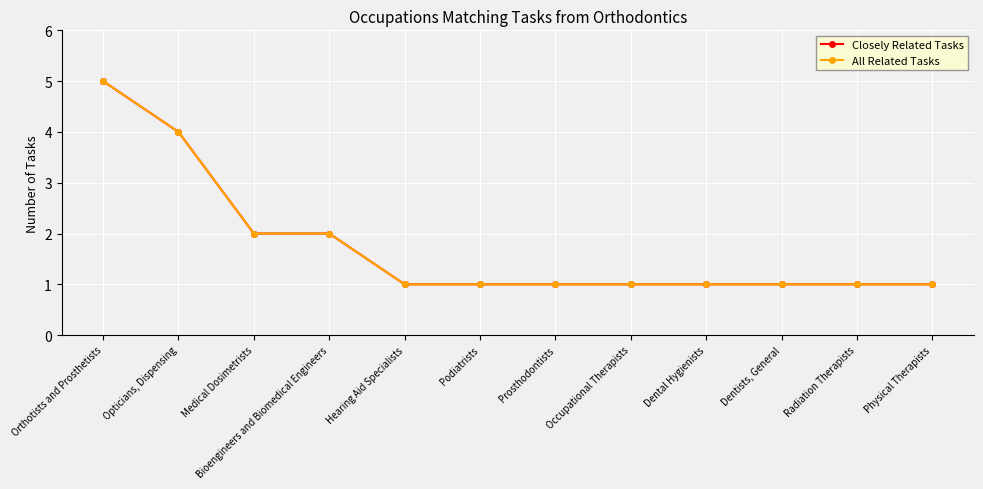

Does the chart have visible grid lines?

Yes